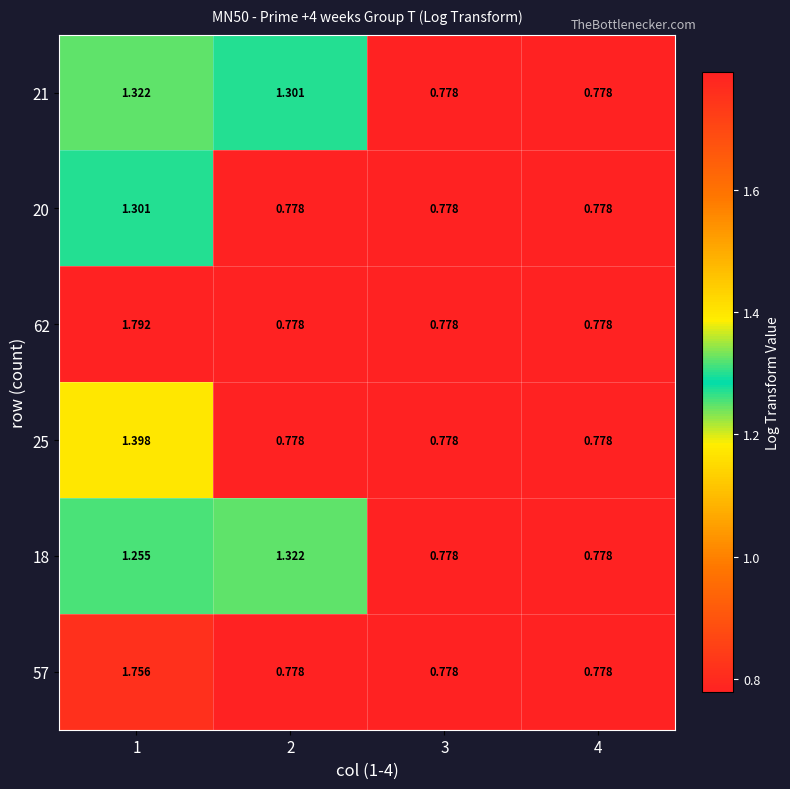

Reading left to right, what are all the values shown in this chart?

21: 1=1.3	2=1.3	3=0.8	4=0.8
20: 1=1.3	2=0.8	3=0.8	4=0.8
62: 1=1.8	2=0.8	3=0.8	4=0.8
25: 1=1.4	2=0.8	3=0.8	4=0.8
18: 1=1.3	2=1.3	3=0.8	4=0.8
57: 1=1.8	2=0.8	3=0.8	4=0.8